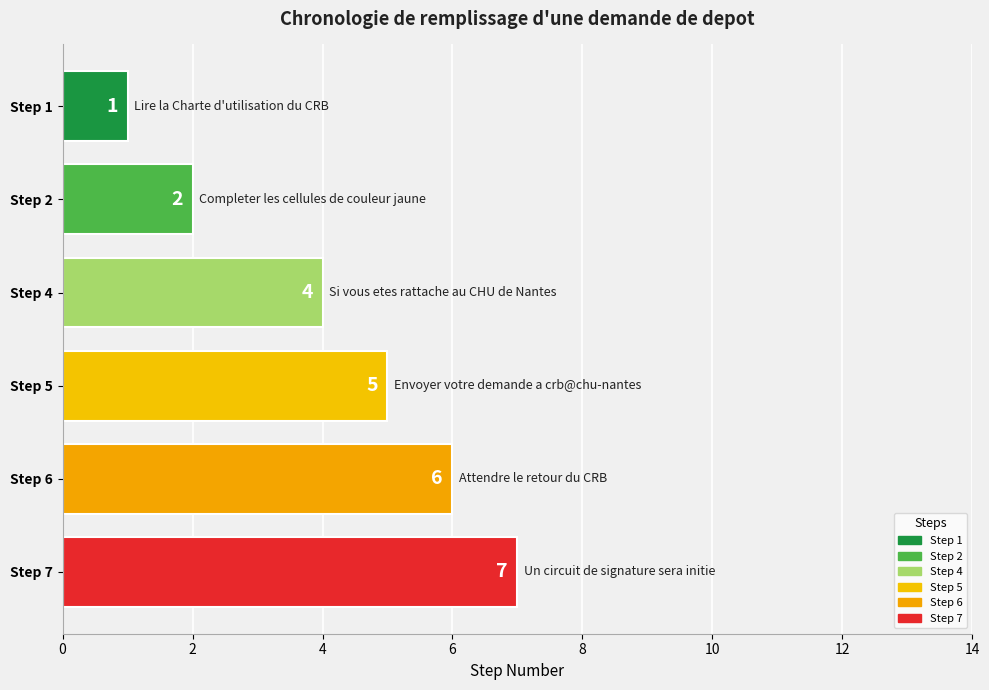

Where is the data nearest to the value 4?

4